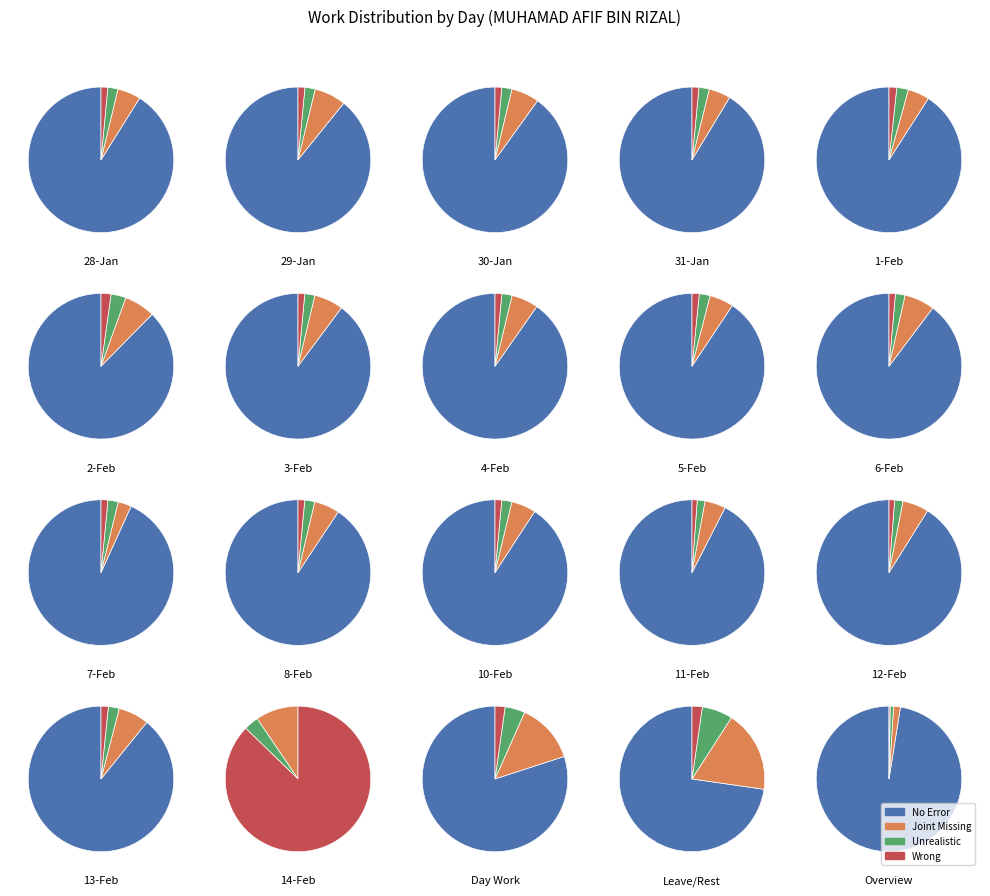

What percentage is NOT represented by 3?

93.8%